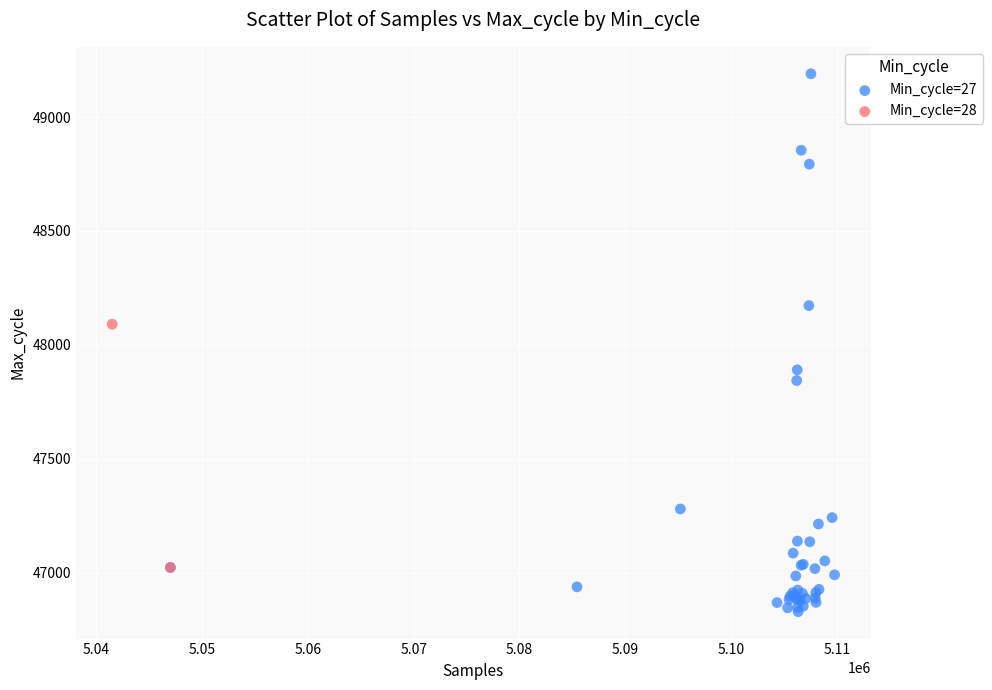

What are all the series names shown in the legend?

Min_cycle=27, Min_cycle=28